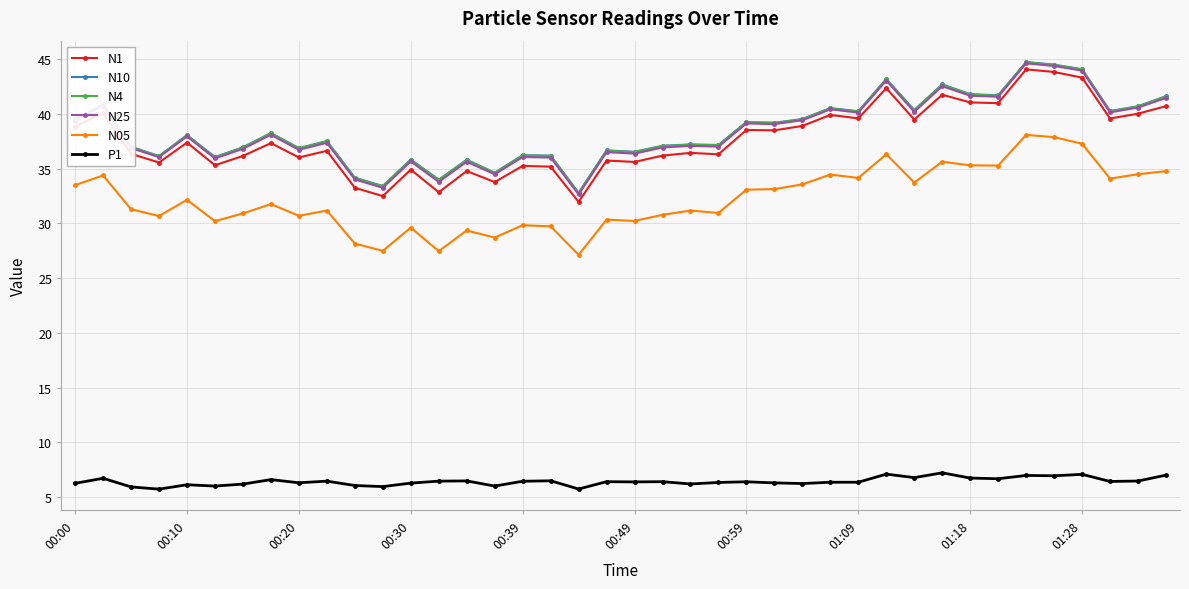

True or false: N05 and N1 cross at least once.

False